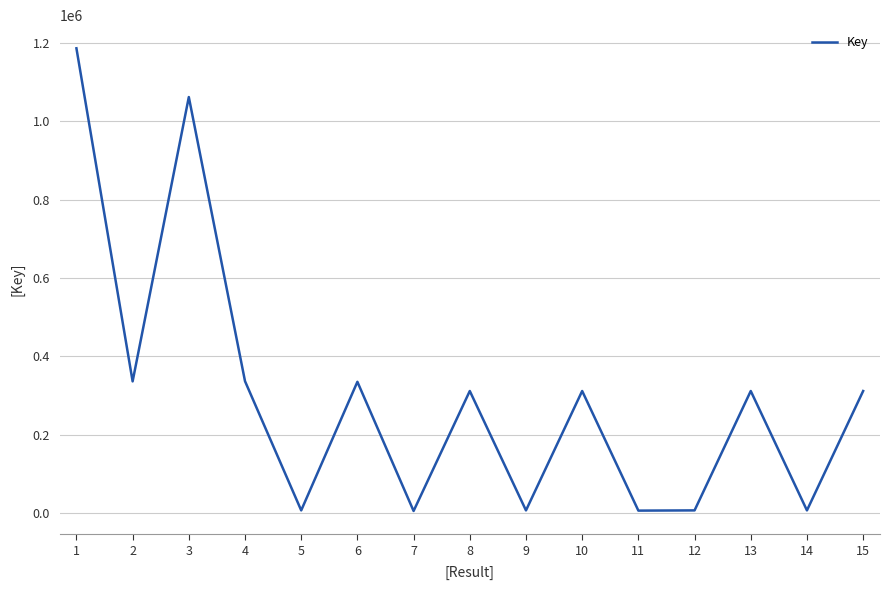

What is the smallest value displayed?

5064